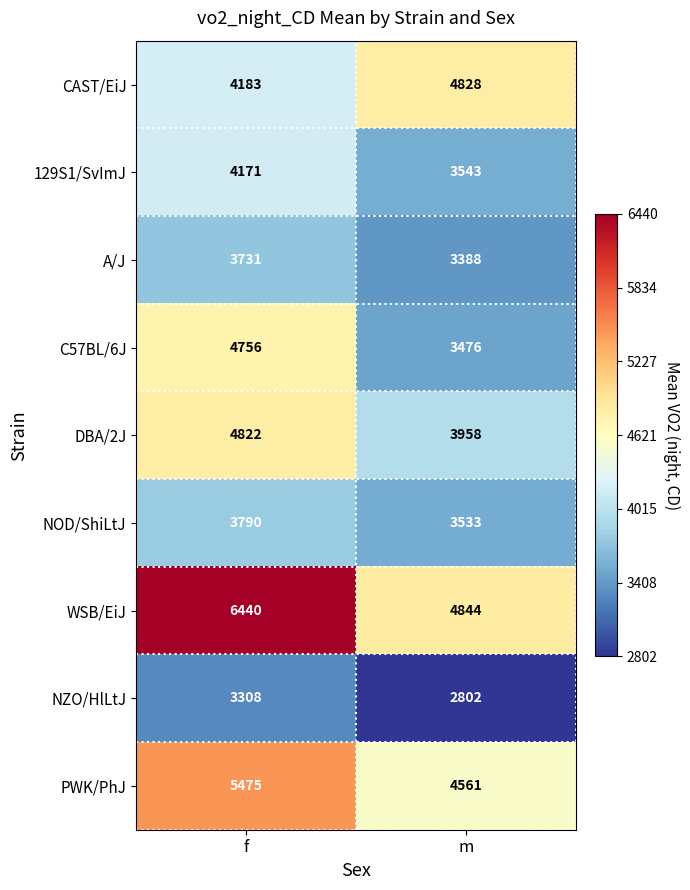

What is the difference between the DBA/2J values at f and m?

864